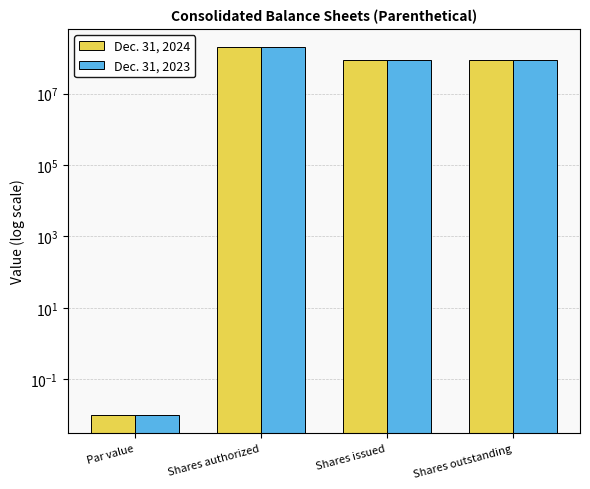

Reading right to left, extract all data points from this chart.

Dec. 31, 2024: Shares outstanding=89541246.0	Shares issued=89541246.0	Shares authorized=200000000.0	Par value=0.0
Dec. 31, 2023: Shares outstanding=89237465.0	Shares issued=89237465.0	Shares authorized=200000000.0	Par value=0.0